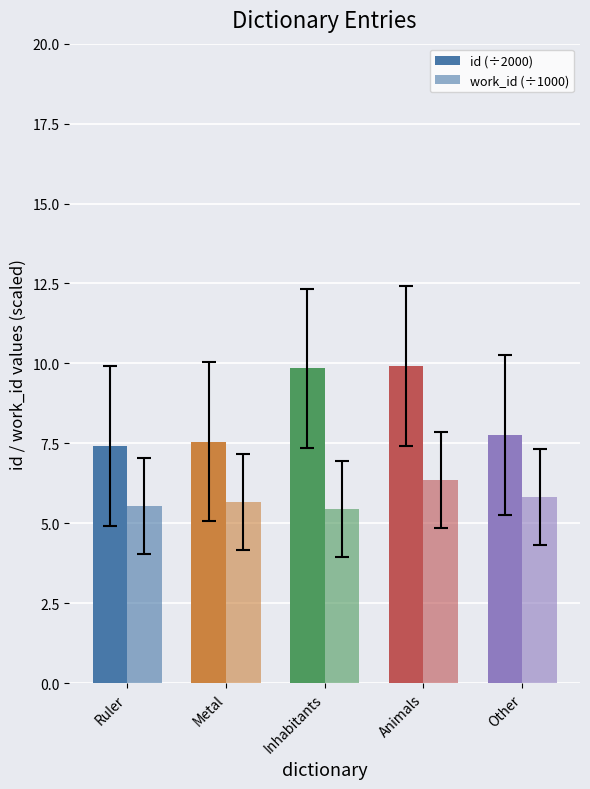

Rank the series by their average value, from highest to lowest.

id (÷2000), work_id (÷1000)